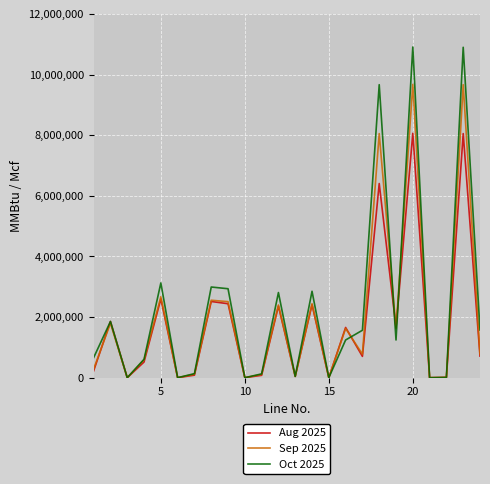

List the series in order of their peak value, highest first.

Oct 2025, Sep 2025, Aug 2025